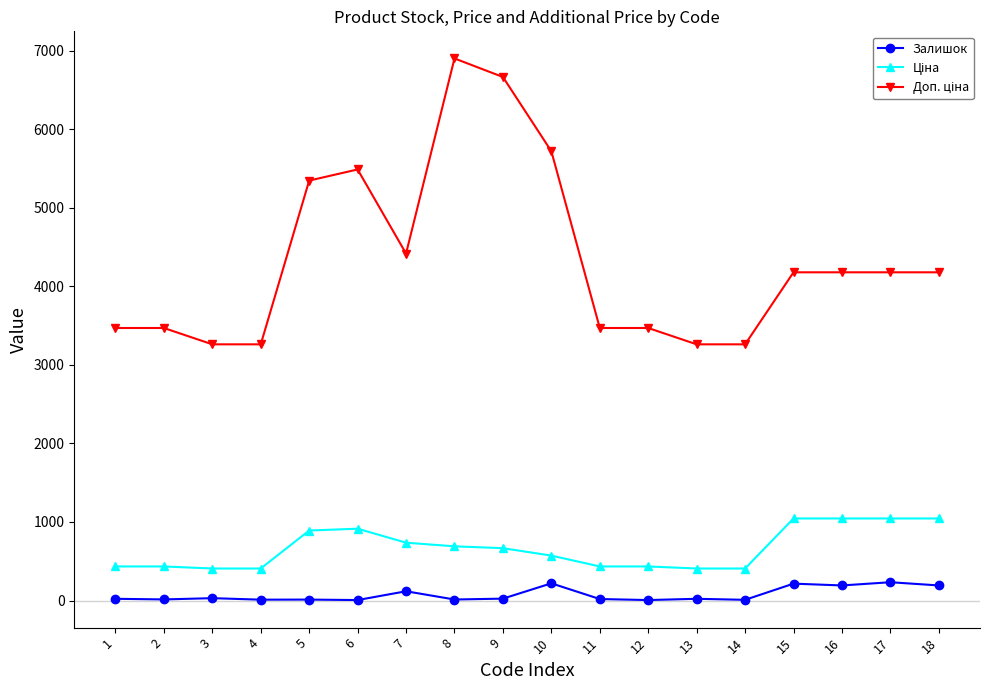

What is the greatest value displayed?

6902.4